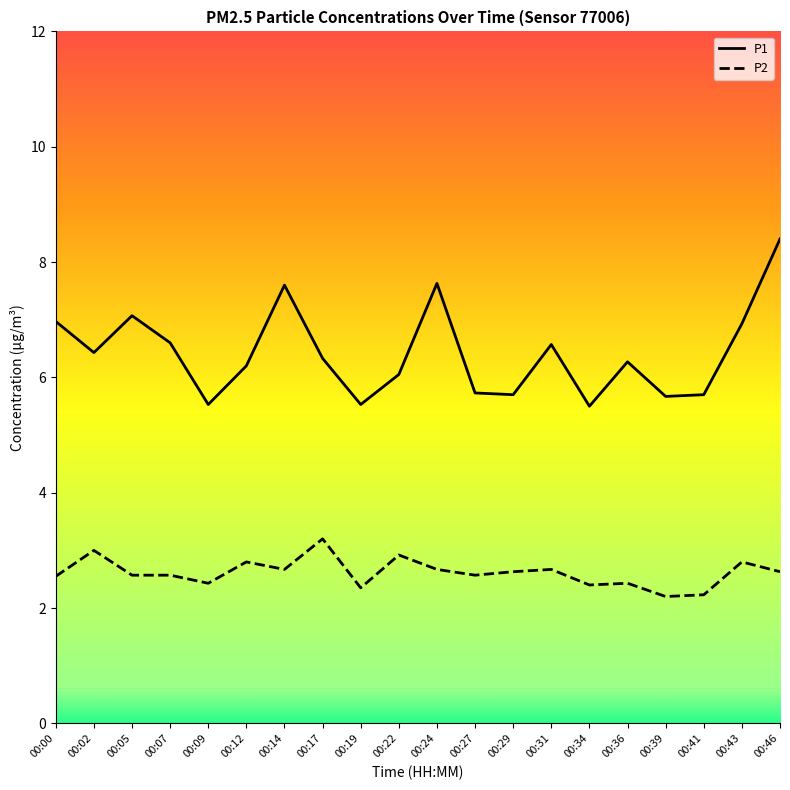

True or false: P2 and P1 intersect in this chart.

False